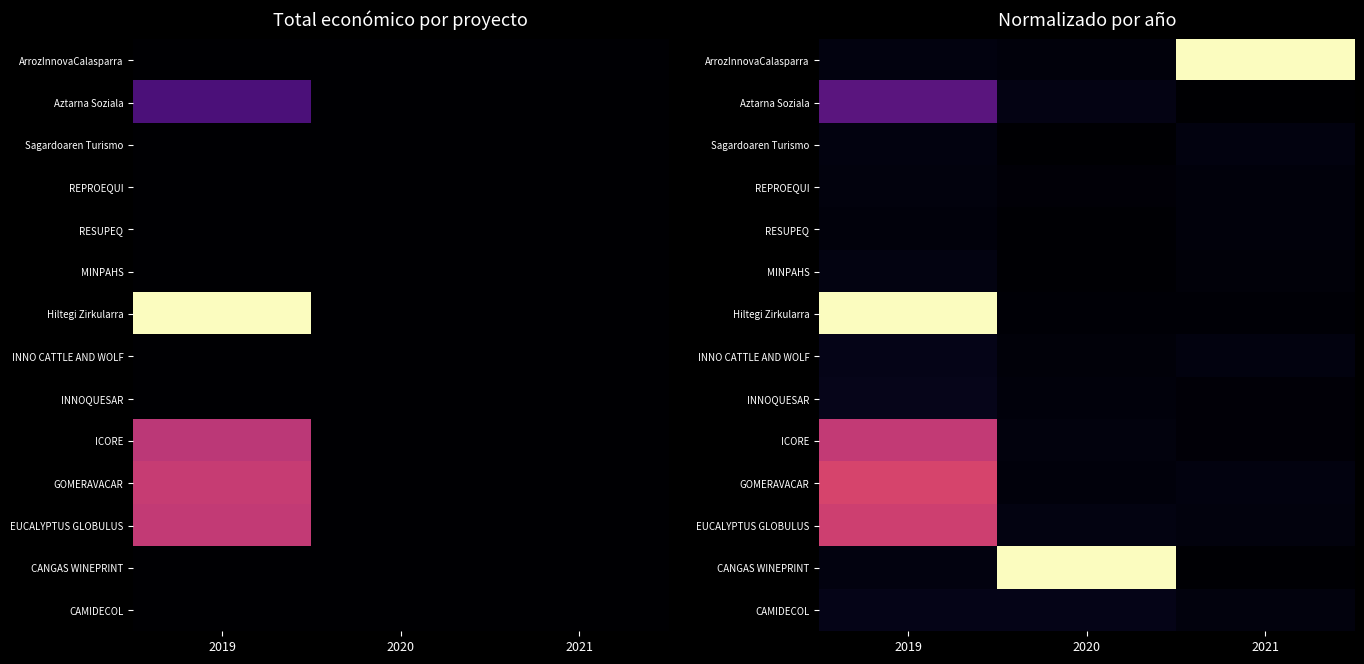

What is the total value across all series at 2020?

1.3